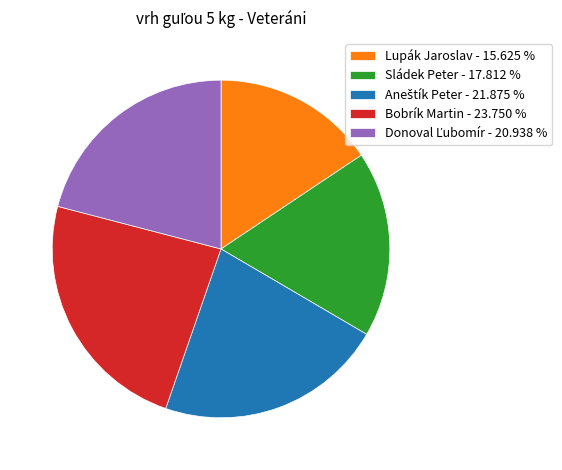

How many segments does this pie chart have?

5